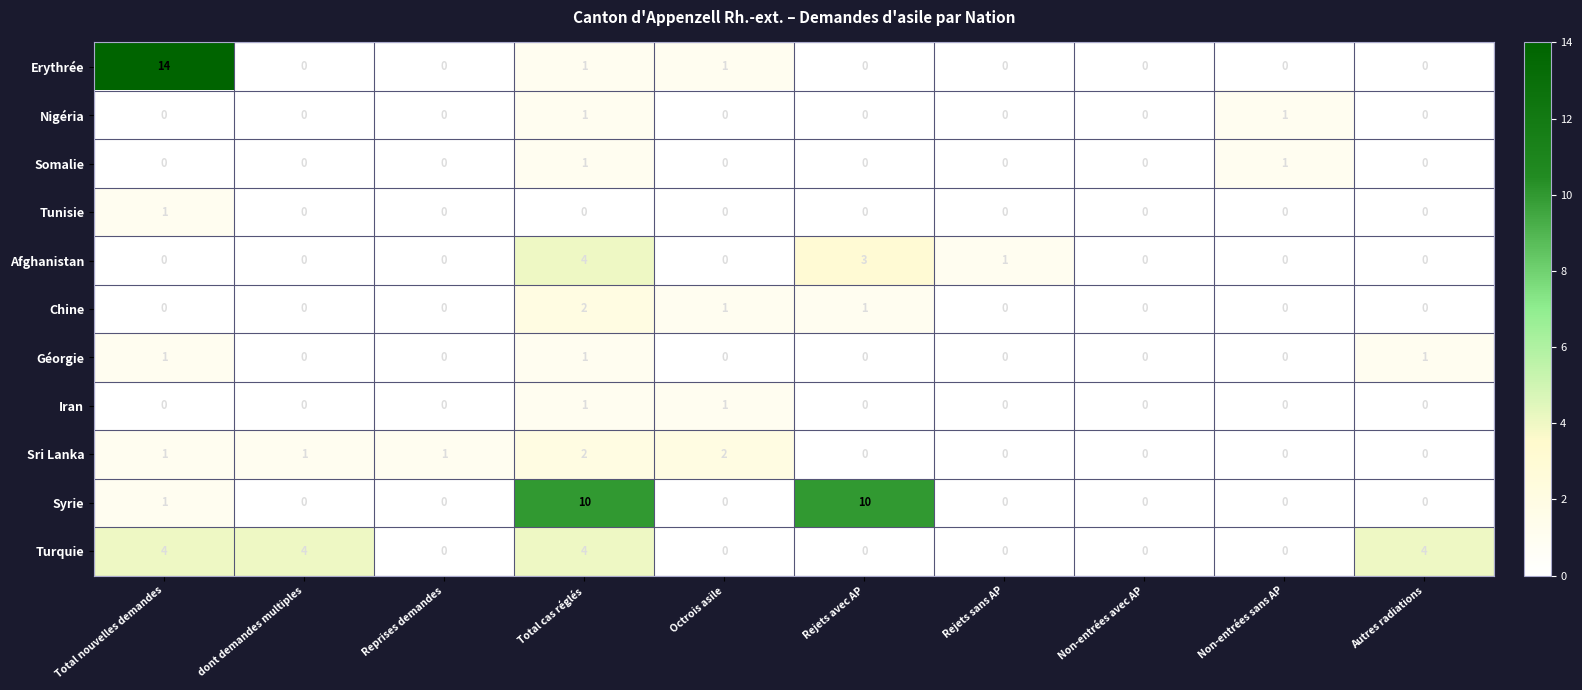

Read the Afghanistan value at Rejets avec AP.

3